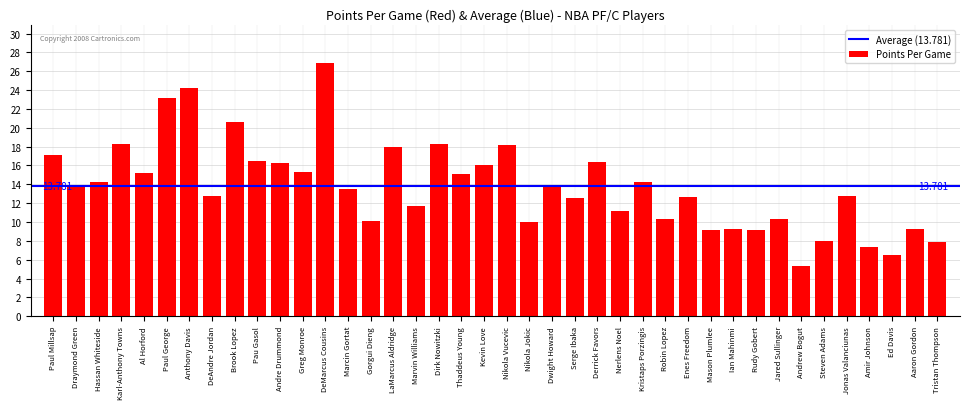

How many values exceed 13?

21